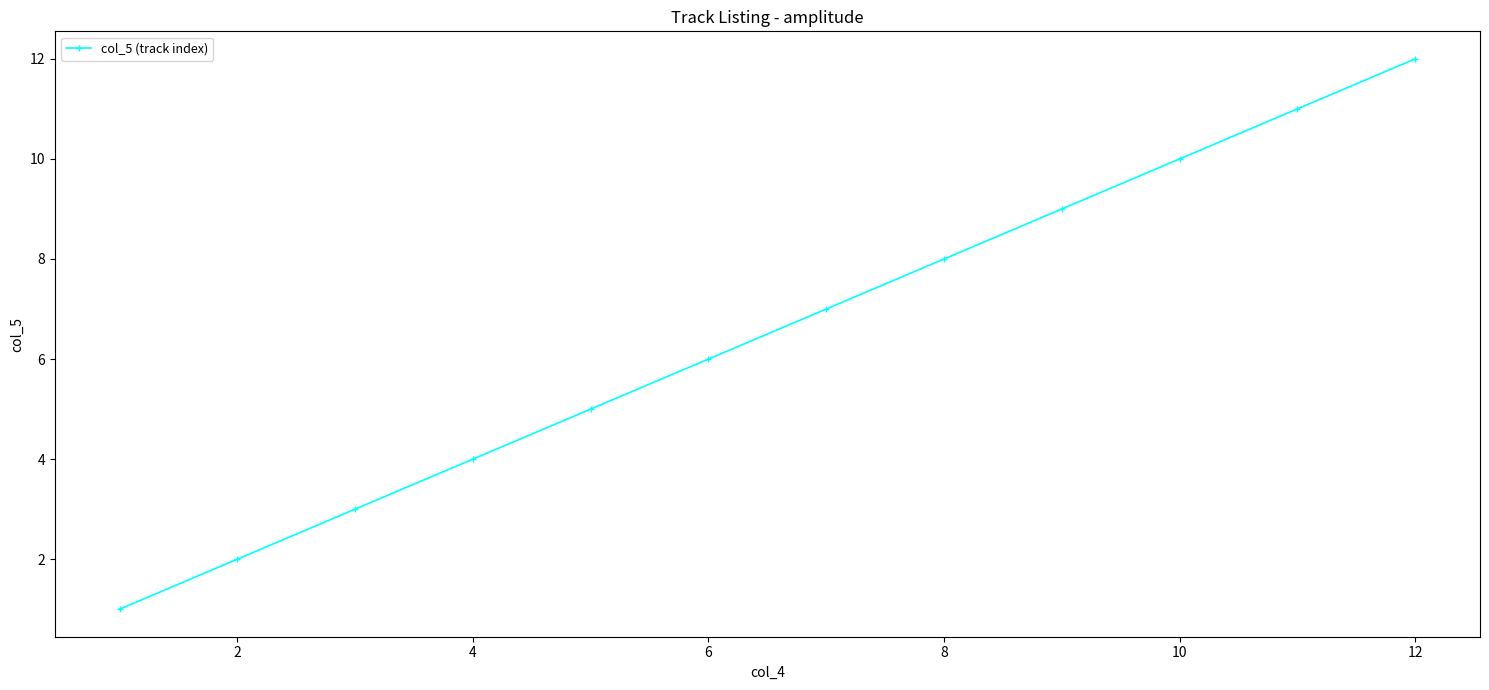

What is the difference between the maximum and second lowest values?

10